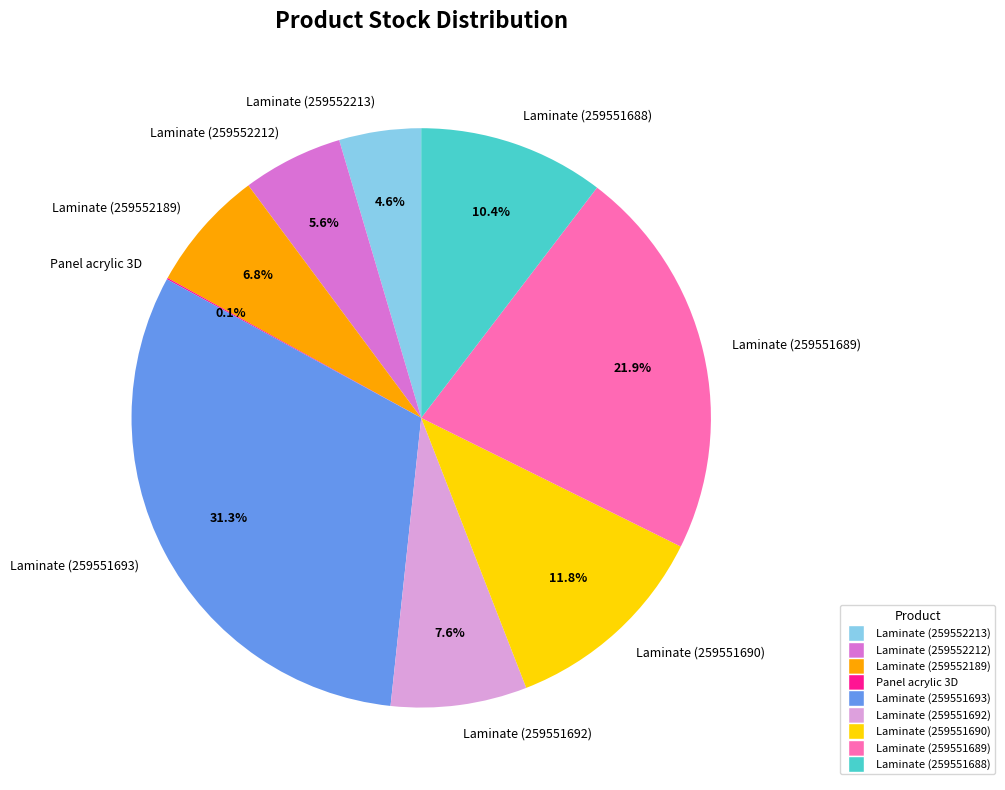

Does any single category account for the majority?

No